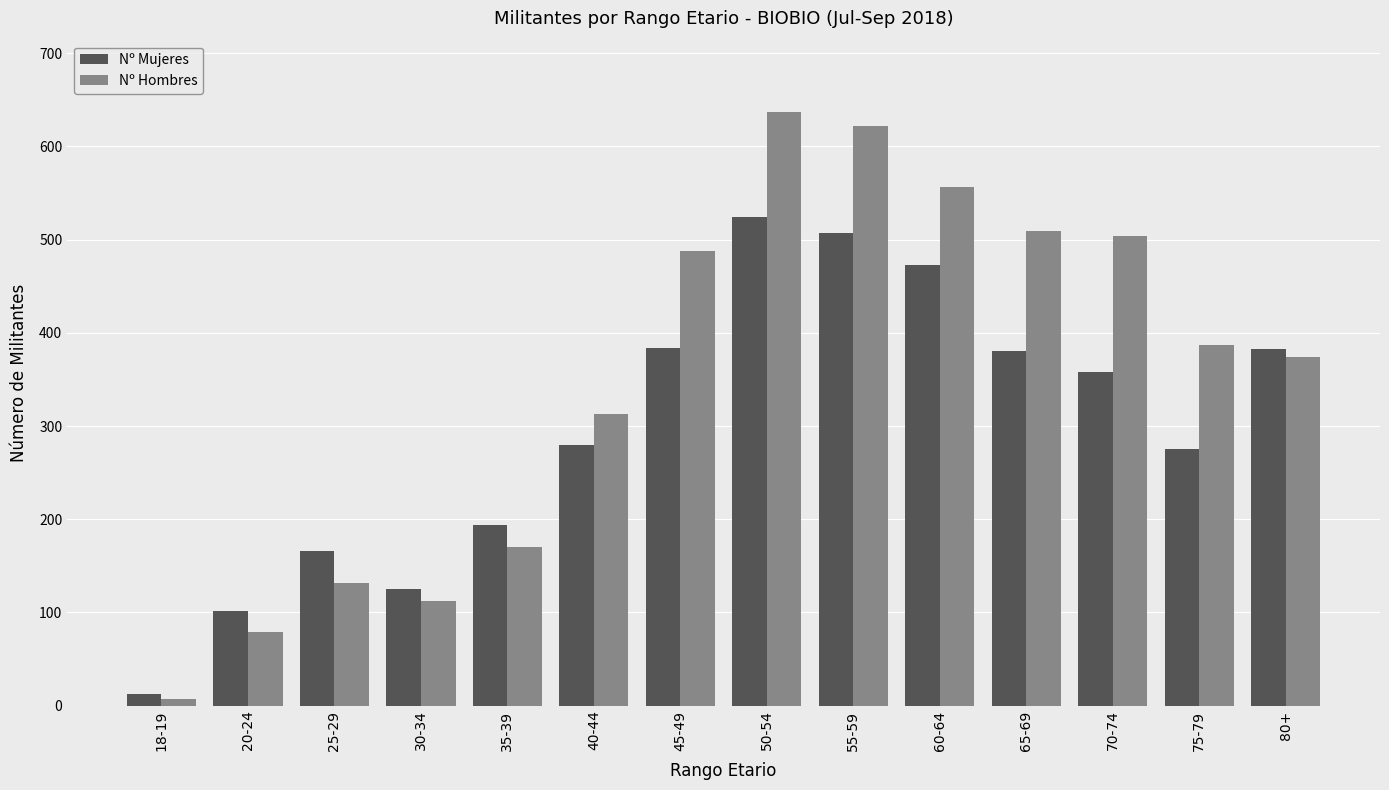

Is it true that Nº Hombres equals 337 at 65-69?

False